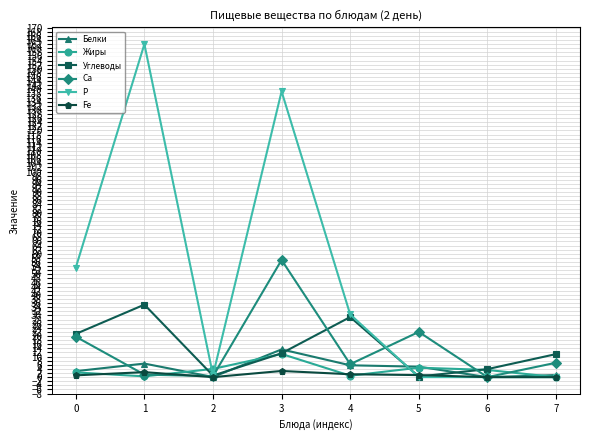

At which category is the sum across all series the highest?

3